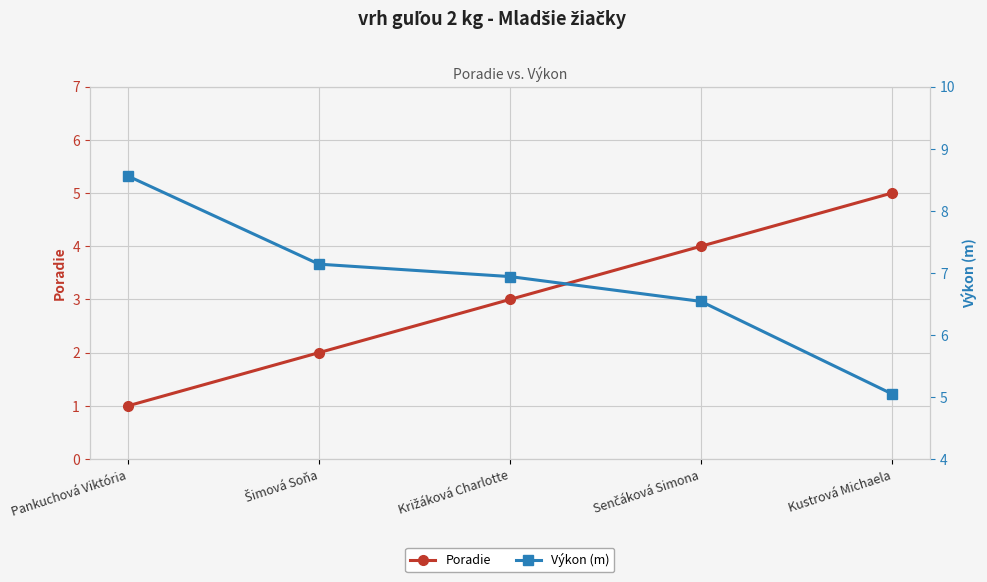

At which label does Výkon (m) reach its minimum?

Kustrová Michaela